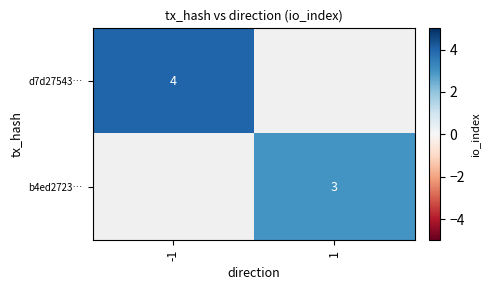

The b4ed2723… series shows 3 at 1. True or false?

True